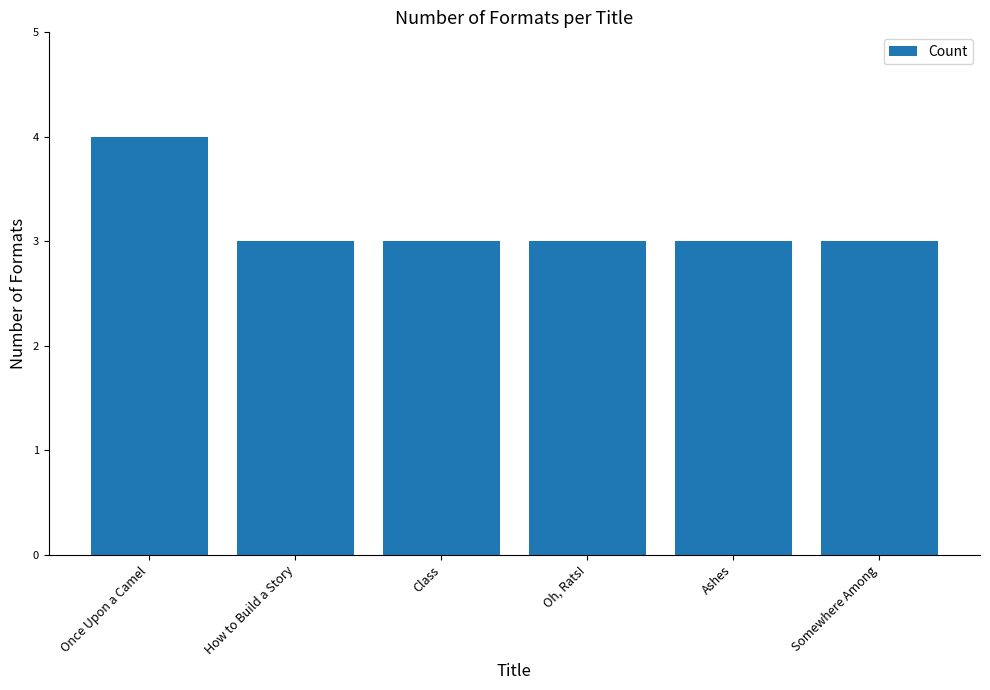

What is the sum of the values at Somewhere Among and Ashes?

6